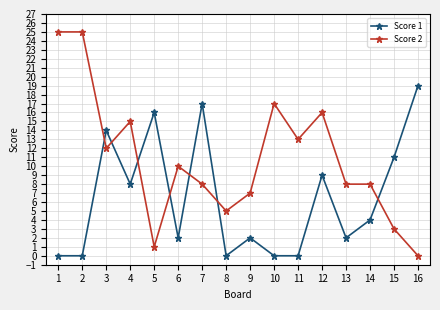

Is it true that Score 1 equals 0 at 8?

True